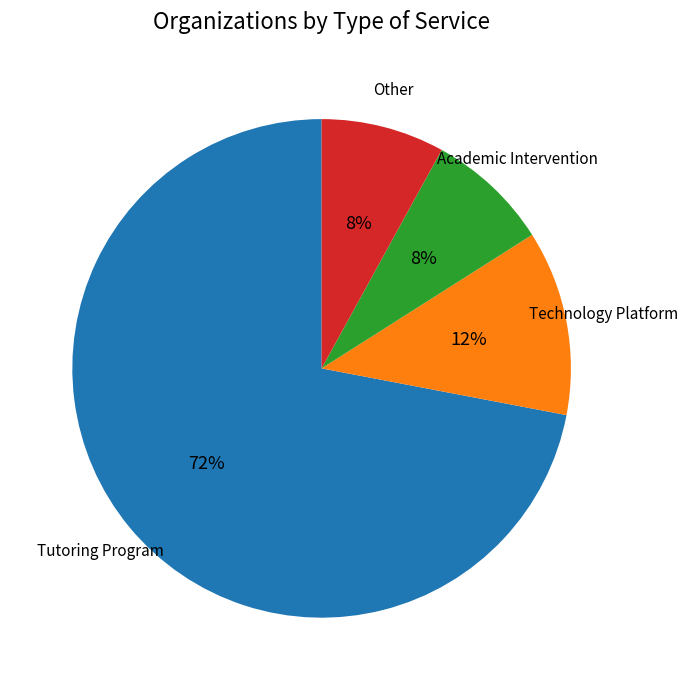

Between Technology Platform and Other, which is larger?

Technology Platform